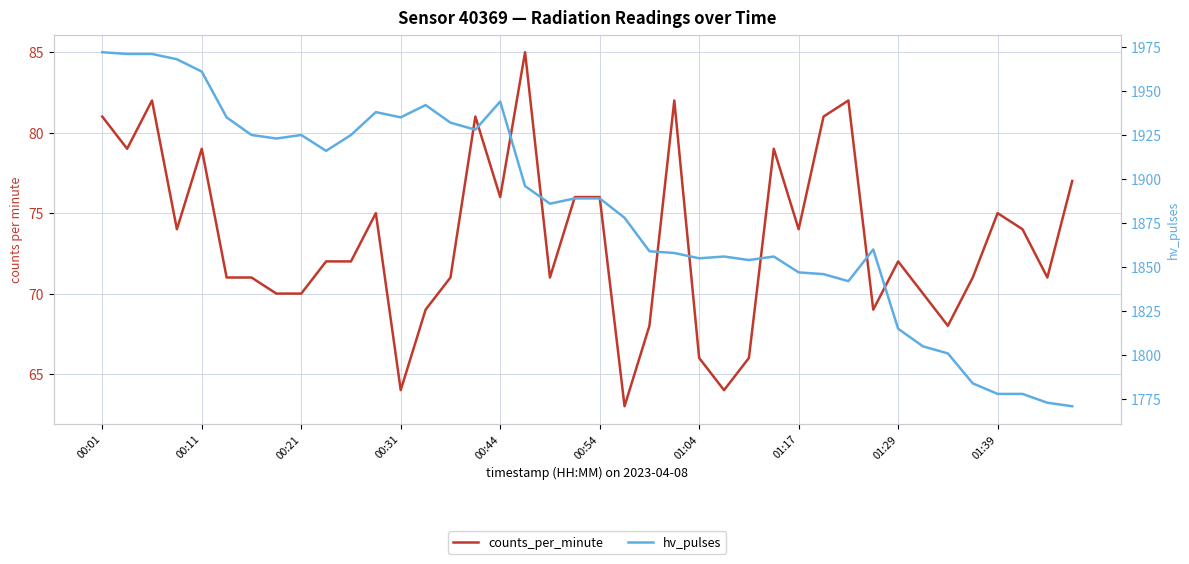

What position from the left is 00:21?

3